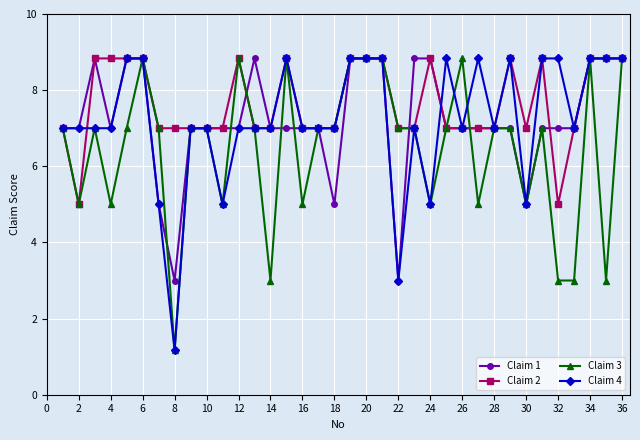

What is the average value of the Claim 3 series?

6.5